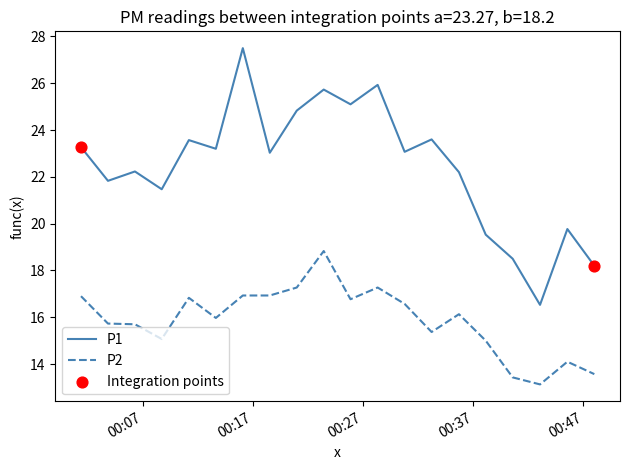

True or false: P2 and P1 intersect in this chart.

False